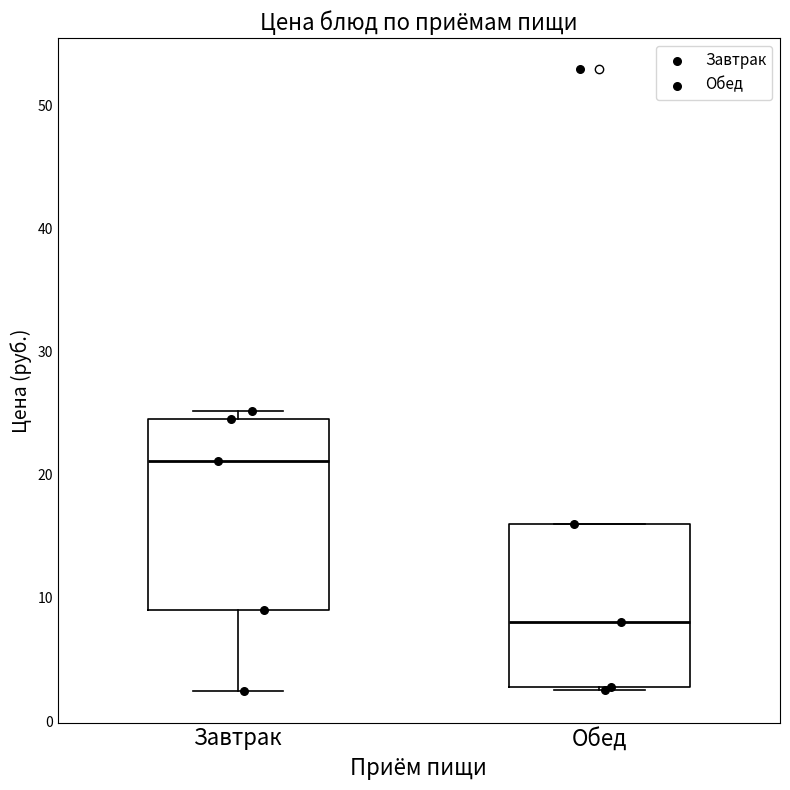

Reading left to right, read every box against the y-axis: the position of its median line, the range the box covers, and the ends of its whiskers. The values are not printed on the chart, so give them approximately, as read against the axis.

Завтрак: median 21, box 9 to 25, whiskers 2 to 25 (just above the box's upper edge)
Обед: median 8, box 3 to 16, whiskers 3 to 16